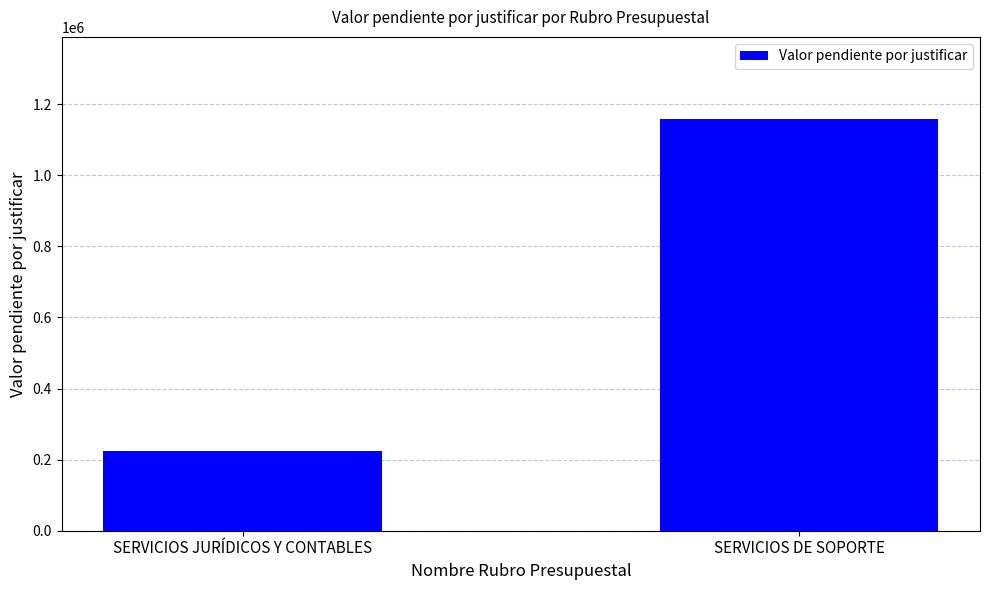

What position from the right is SERVICIOS JURÍDICOS Y CONTABLES?

2